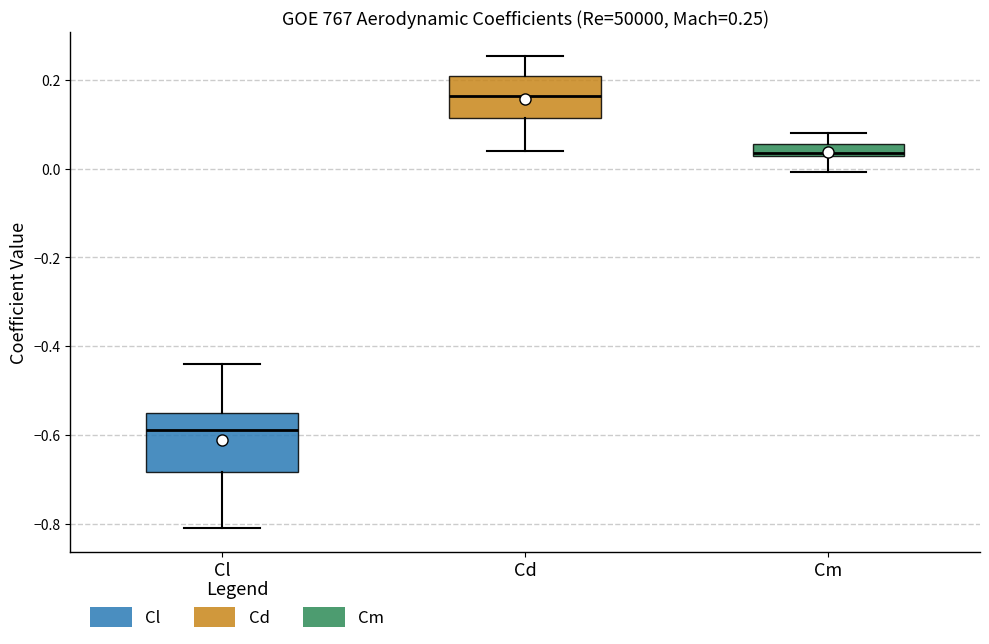

Comparing the boxes themselves (not the whiskers), which one is the tallest?

Cl